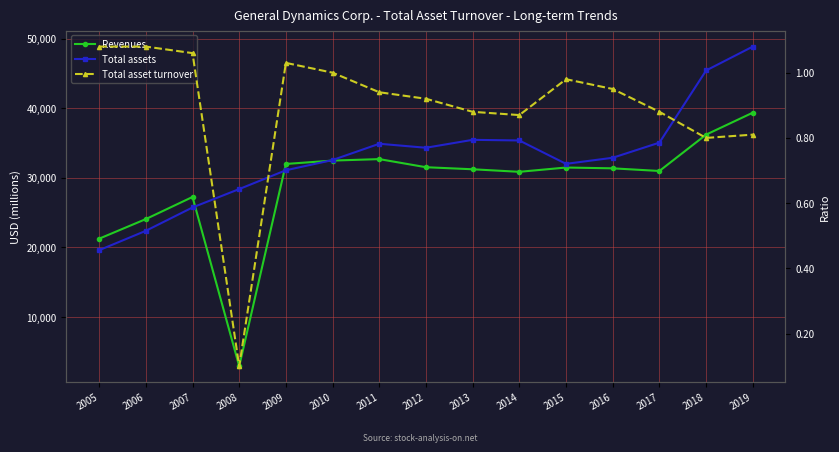

Which series has the widest spread of values?

Revenues